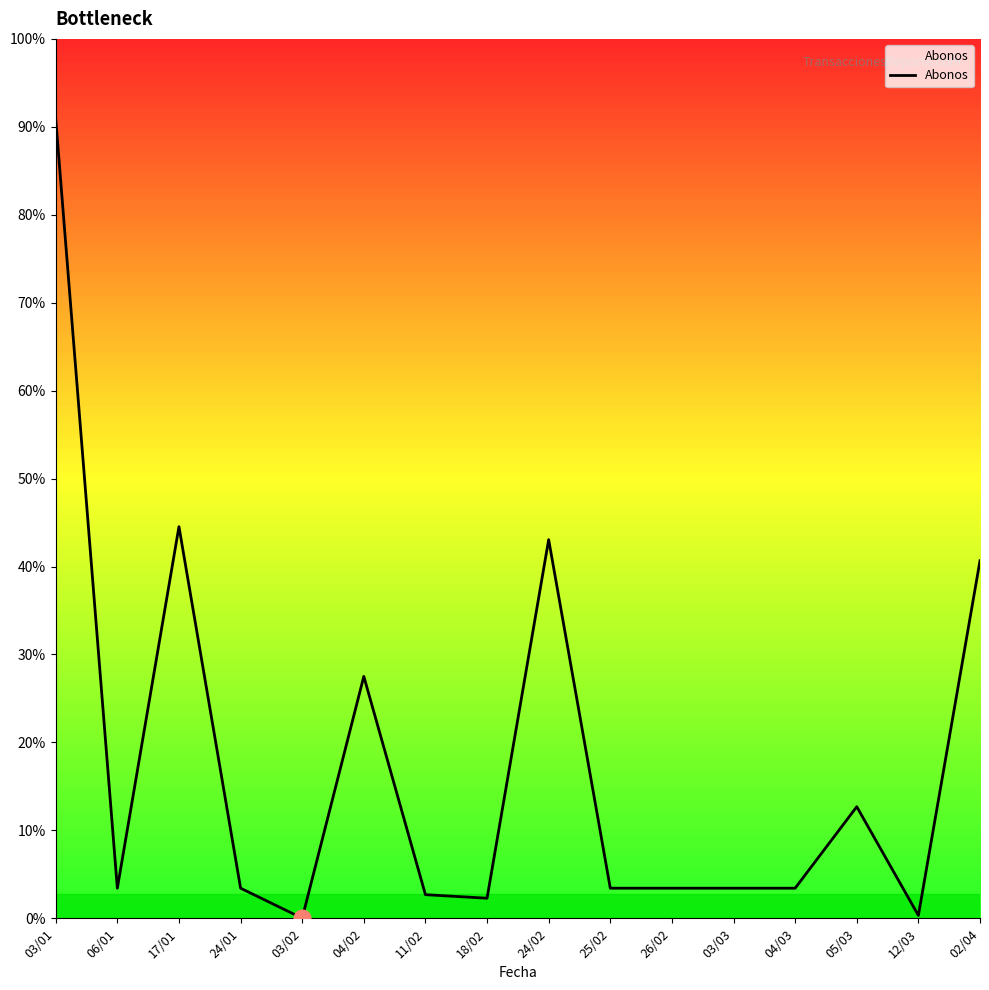

What position from the left is 17/01?

3